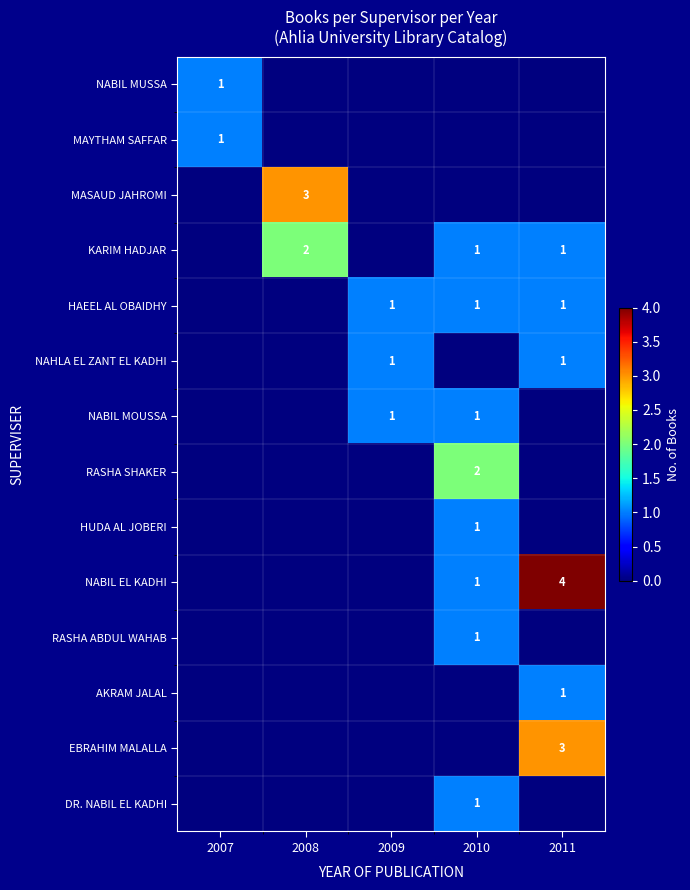

Which series has the widest spread of values?

NABIL EL KADHI